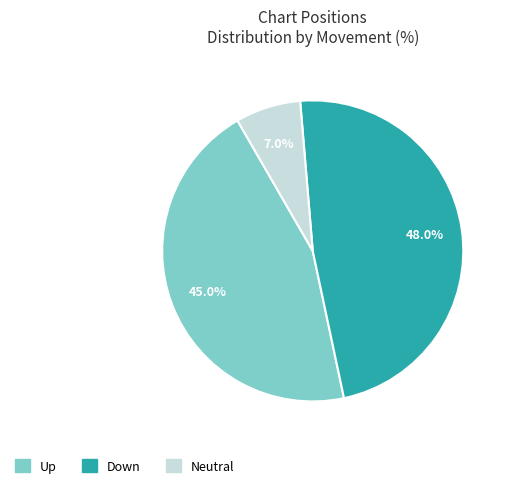

Is there any slice that represents more than half of the pie?

No